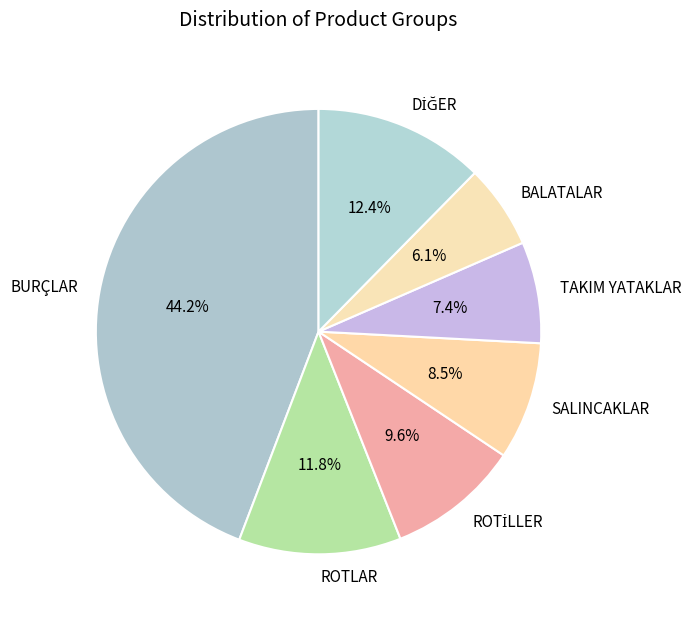

Does any single category account for the majority?

No